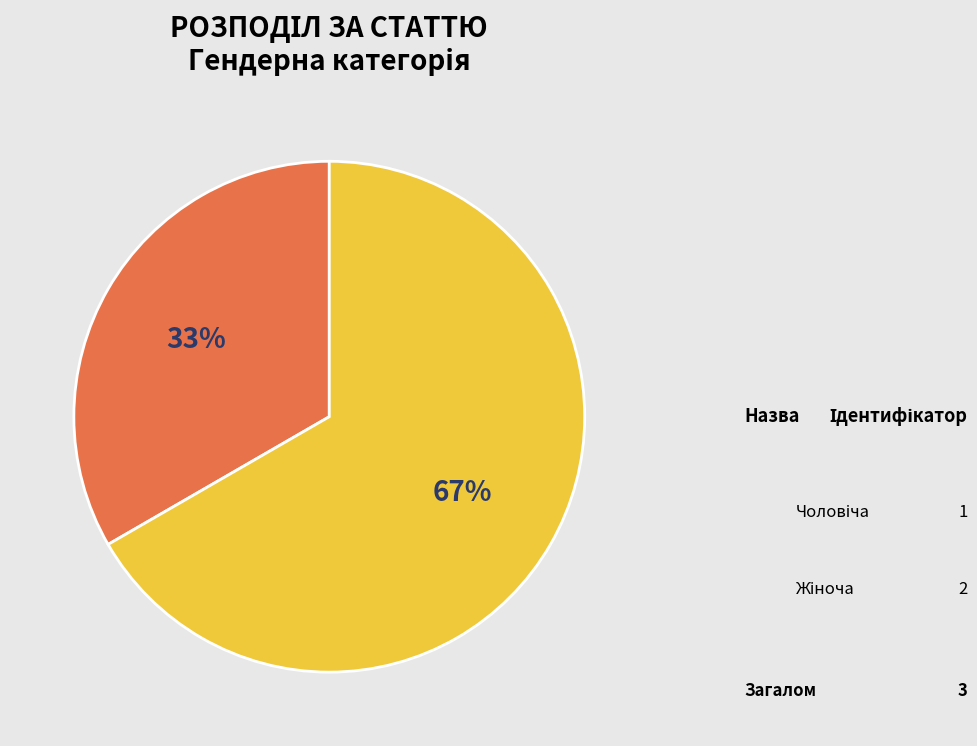

What percentage is the Чоловіча slice, to the nearest percent?

33%